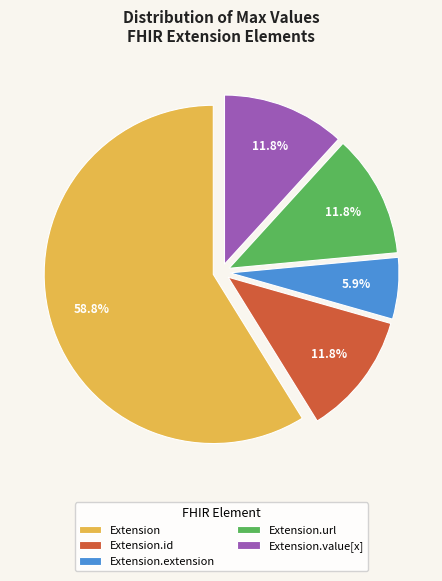

Is the sum of Extension and Extension.extension greater than half?

Yes